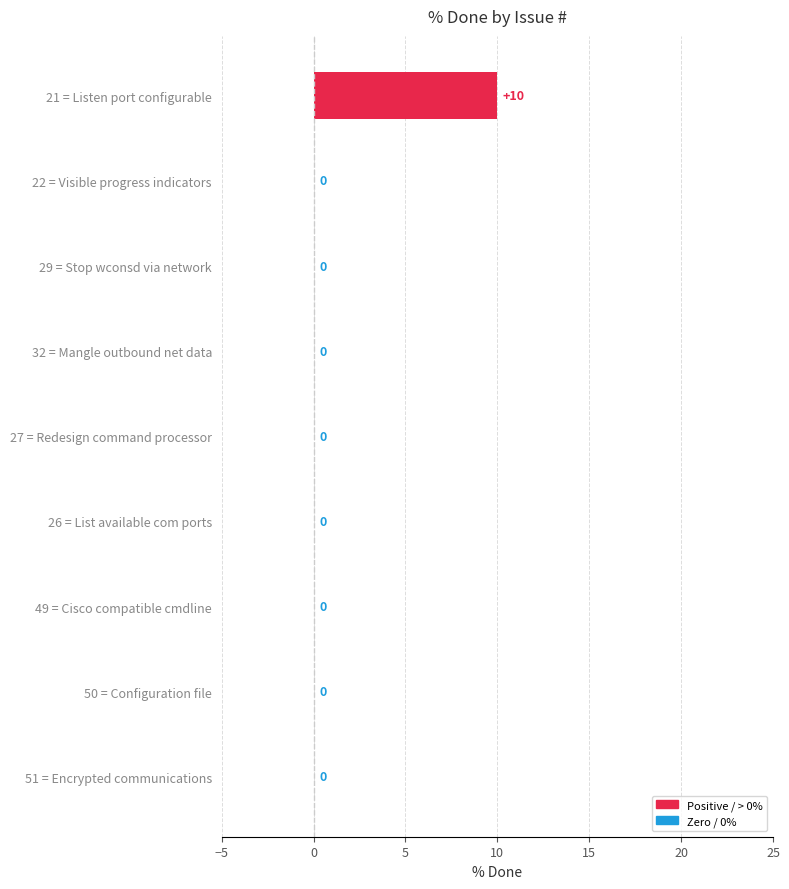

Reading top to bottom, extract all data points from this chart.

21 = Listen port configurable=10	22 = Visible progress indicators=0	29 = Stop wconsd via network=0	32 = Mangle outbound net data=0	27 = Redesign command processor=0	26 = List available com ports=0	49 = Cisco compatible cmdline=0	50 = Configuration file=0	51 = Encrypted communications=0